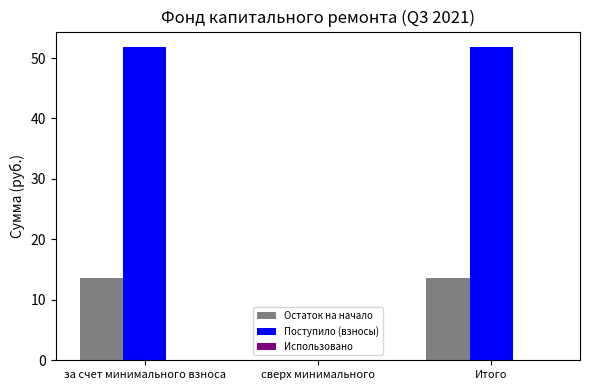

What is the sum of the Остаток на начало values at за счет минимального взноса and Итого?

27.4